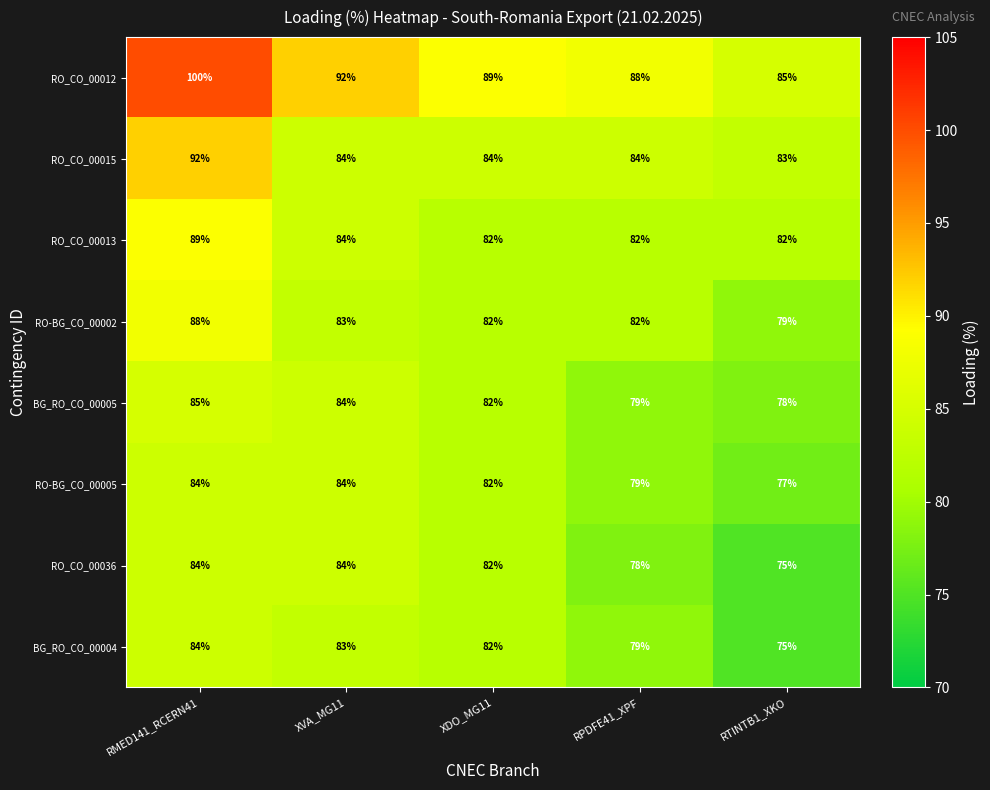

List the labels in order of BG_RO_CO_00004 value, largest first.

RMED141_RCERN41, XVA_MG11, XDO_MG11, RPDFE41_XPF, RTINTB1_XKO